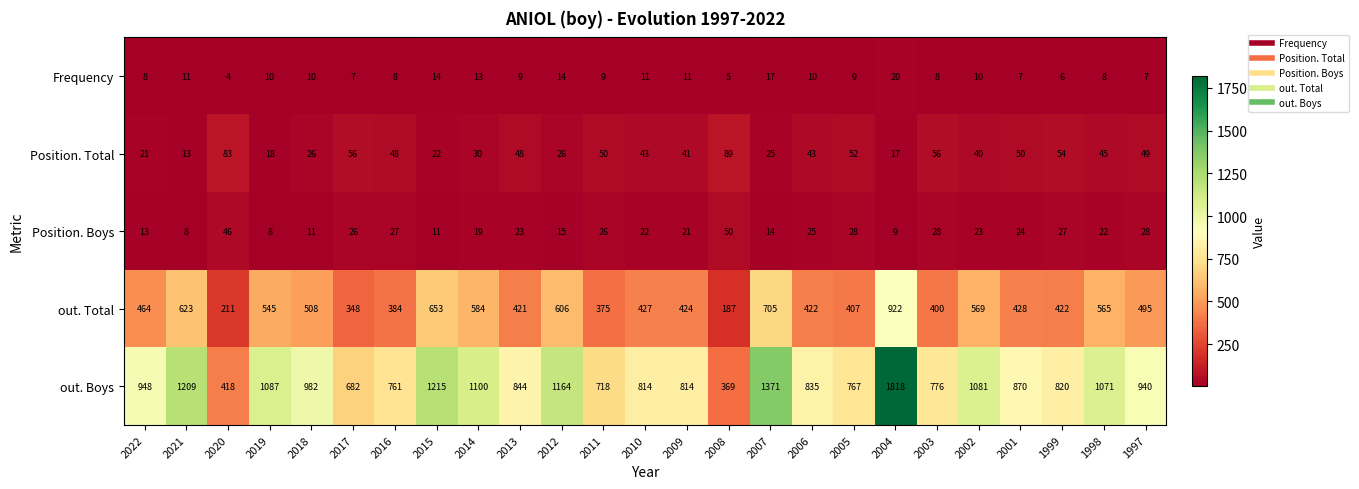

The Position. Total series shows 76 at 2011. True or false?

False